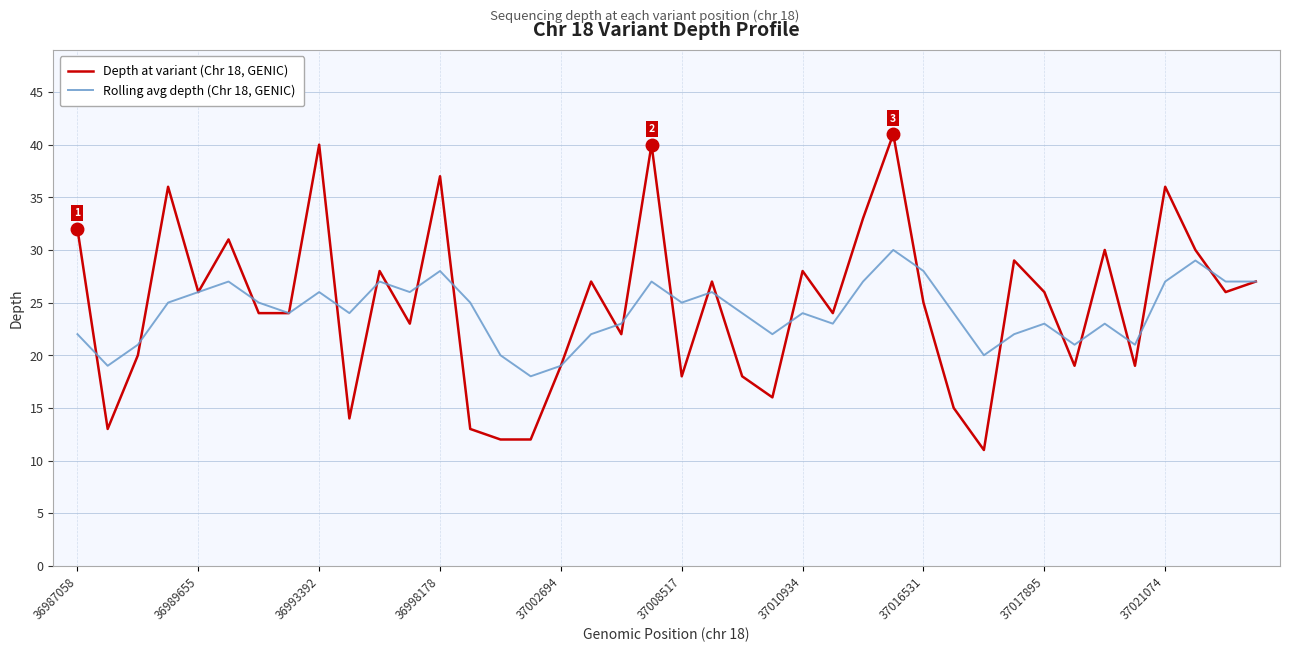

Rank the series by their maximum value, from lowest to highest.

Rolling avg depth (Chr 18, GENIC), Depth at variant (Chr 18, GENIC)